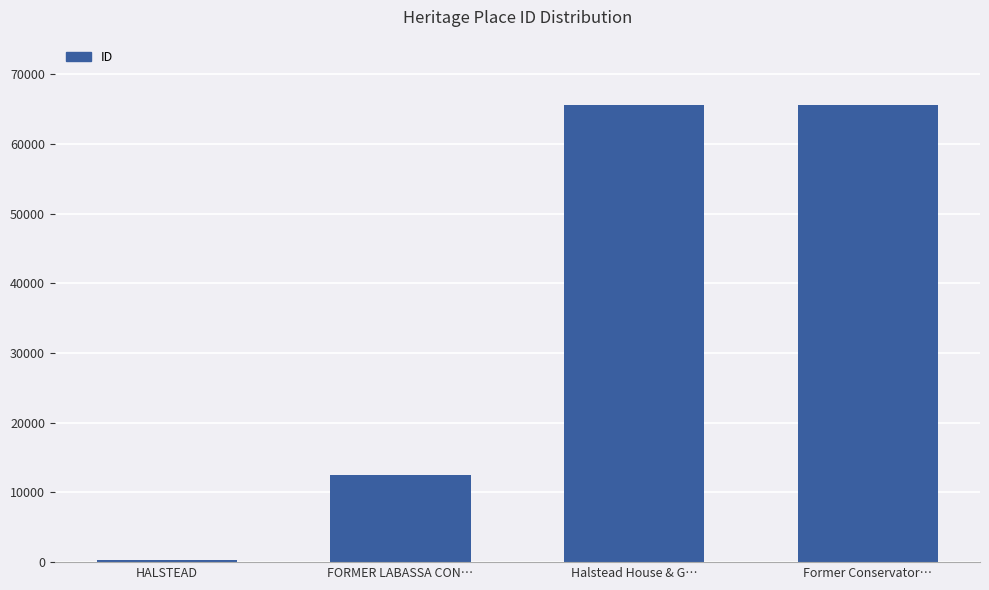

Is it true that the value at Former Conservator… is 24455?

False